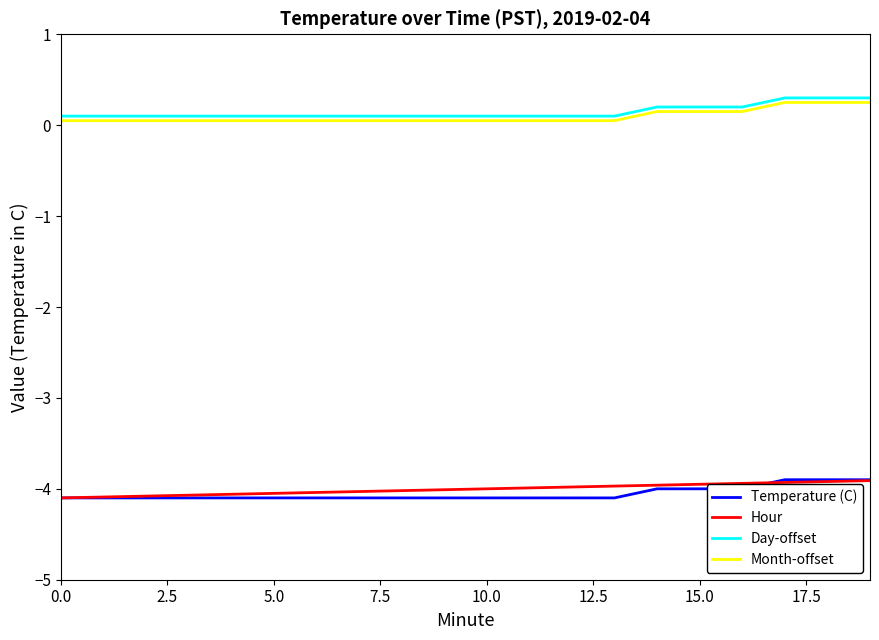

True or false: Month-offset and Temperature (C) cross at least once.

False